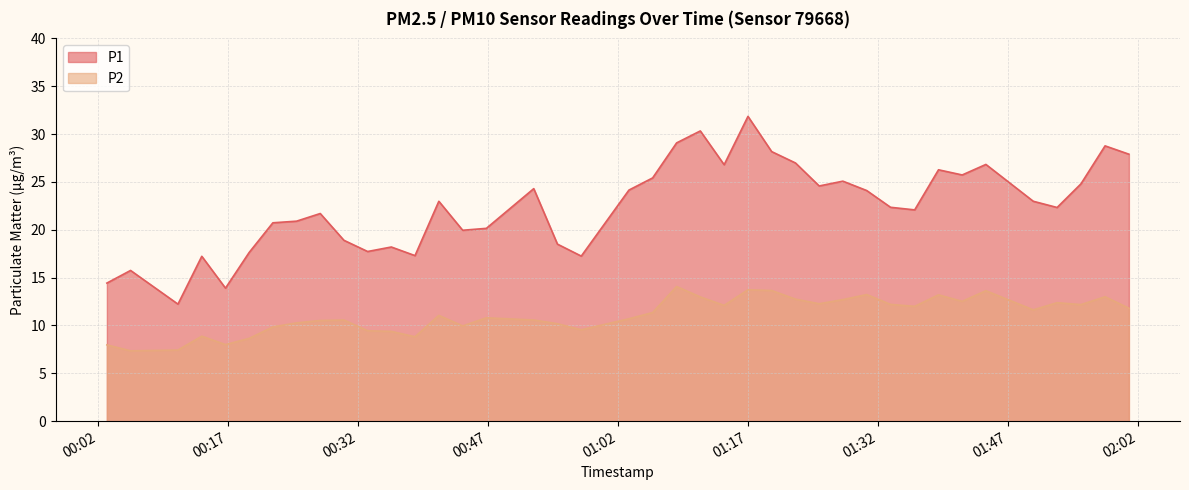

Which series changed the most between 2023-11-19T00:44:05 and 2023-11-19T01:58:12?

P1